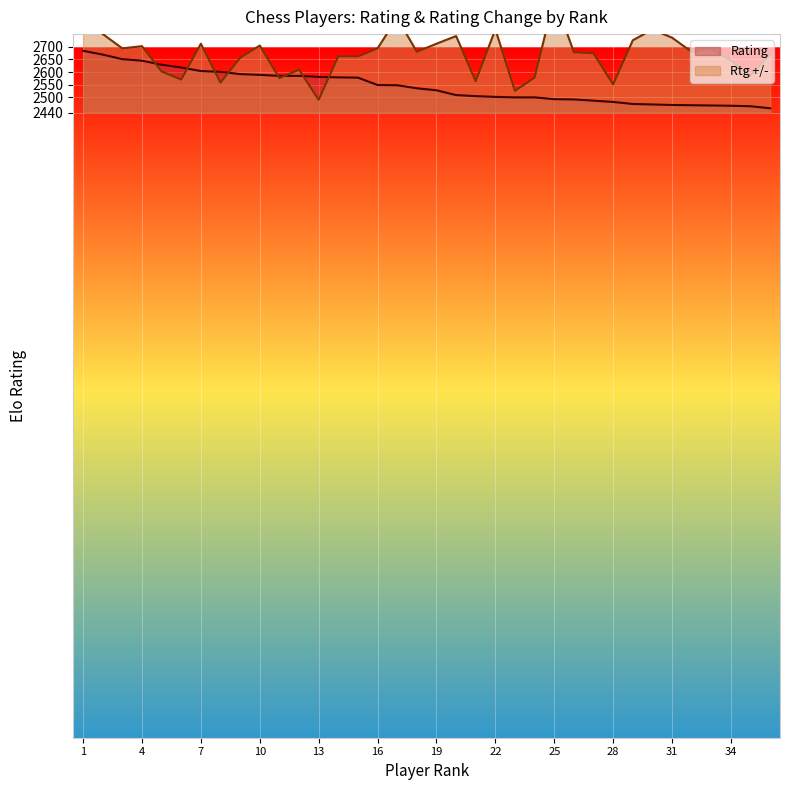

Which label corresponds to the largest value in the chart?

25